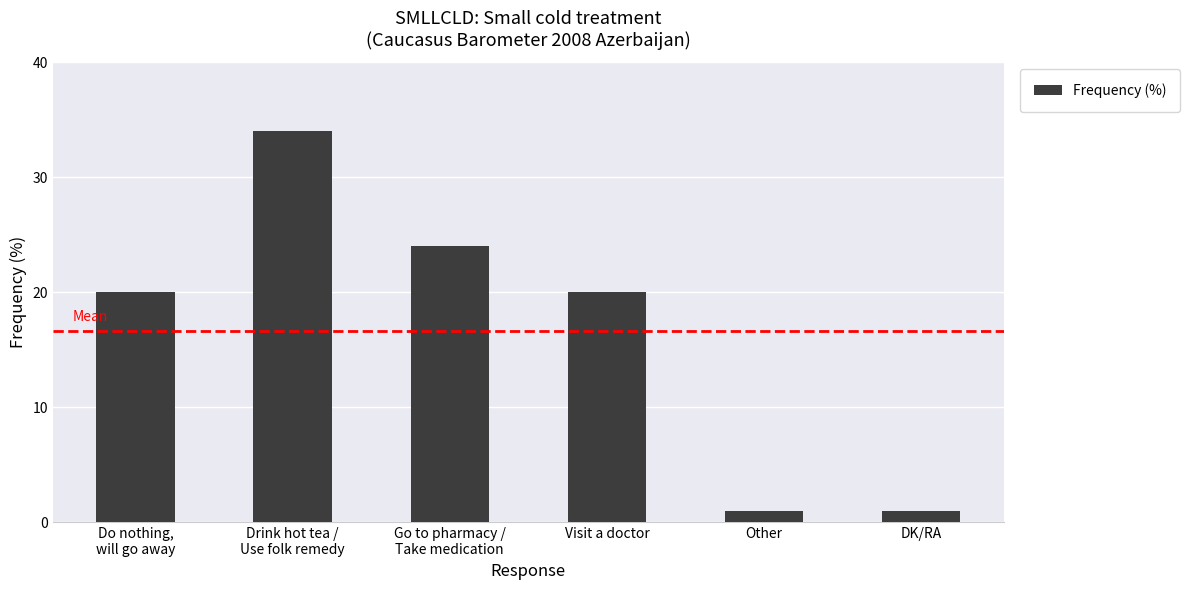

What is the sum of all values?

100